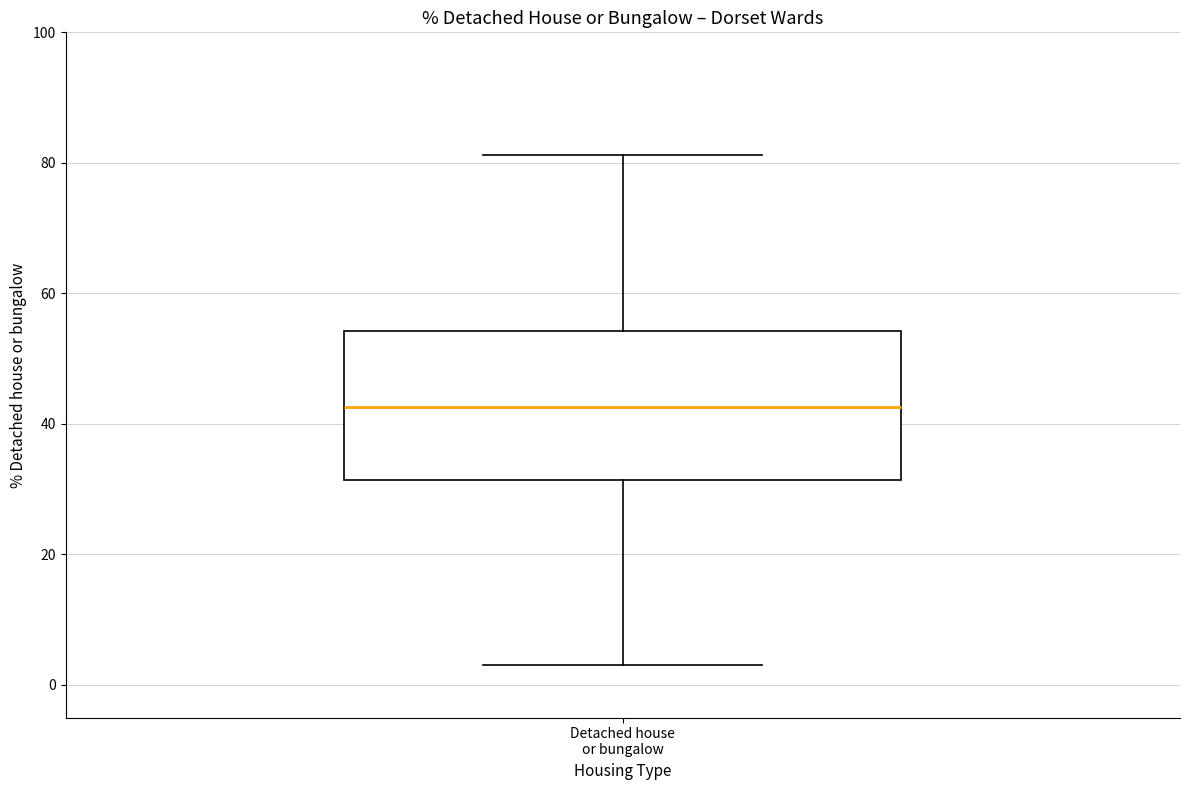

Where is the lower edge of the box for Detached house or bungalow on the y-axis? The values are not printed on the chart, so give them approximately, as read against the axis.

32